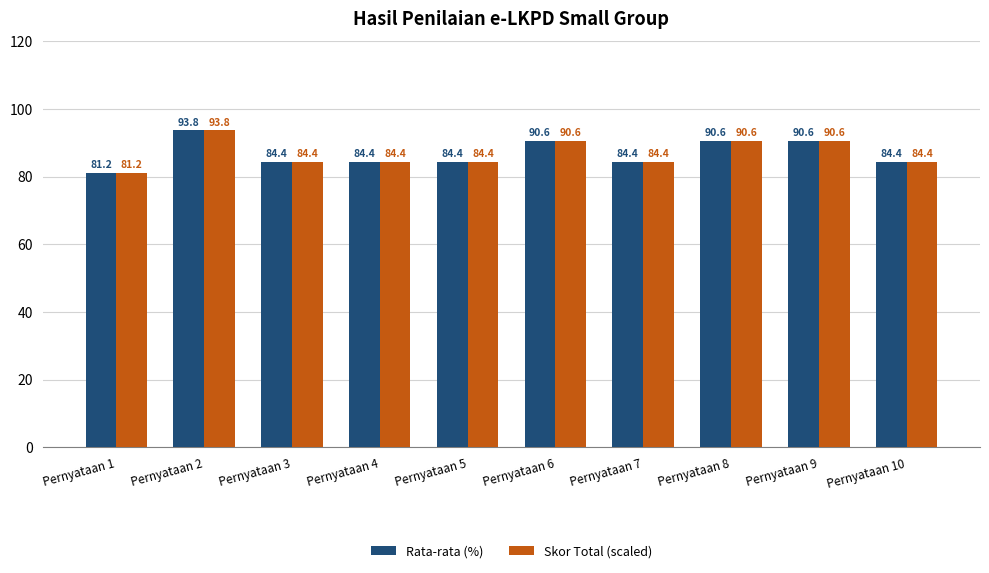

At which category is the sum across all series the highest?

Pernyataan 2